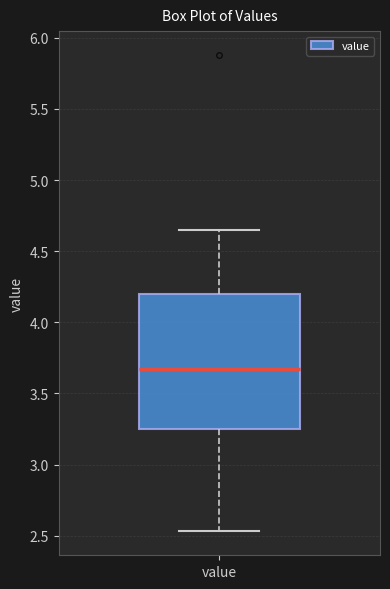

Transcribe this box plot: give where the median line is, the range the box spans, and where the two whiskers end, as read against the y-axis. The values are not printed on the chart, so give them approximately, as read against the axis.

median 3.65, box 3.25 to 4.20, whiskers 2.55 to 4.65